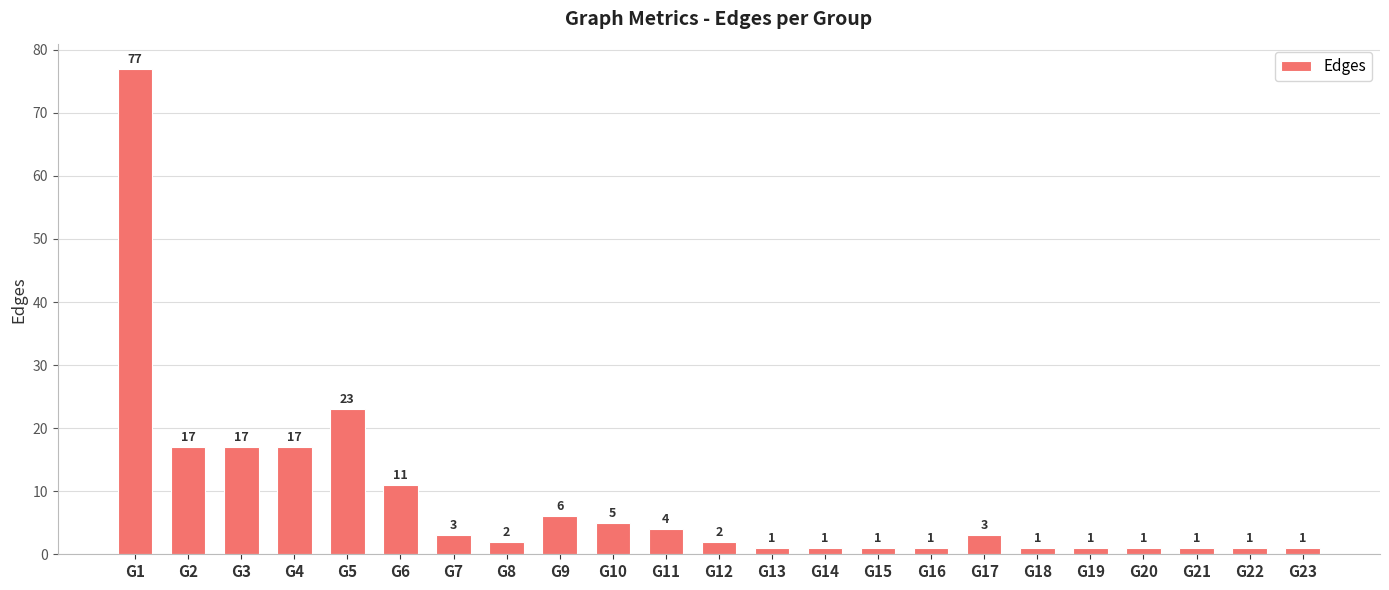

Where does the data first go above 2?

G1